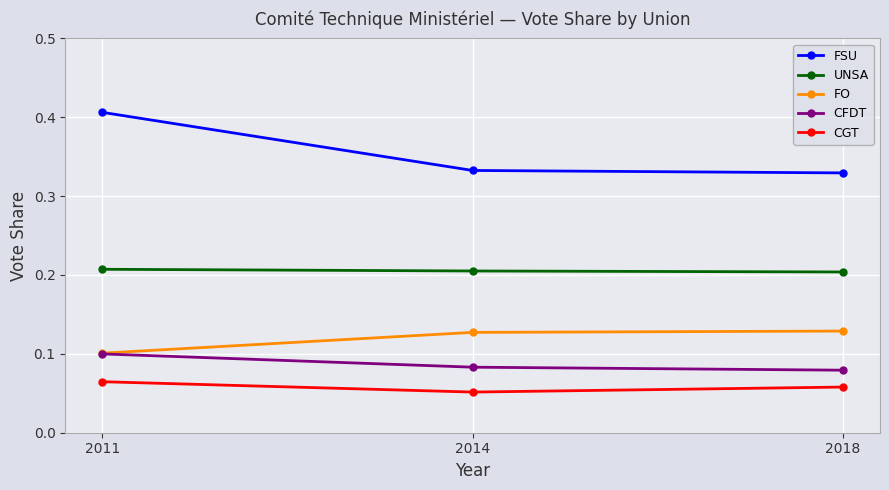

True or false: FO has a value of 0.0 at 2014.

False